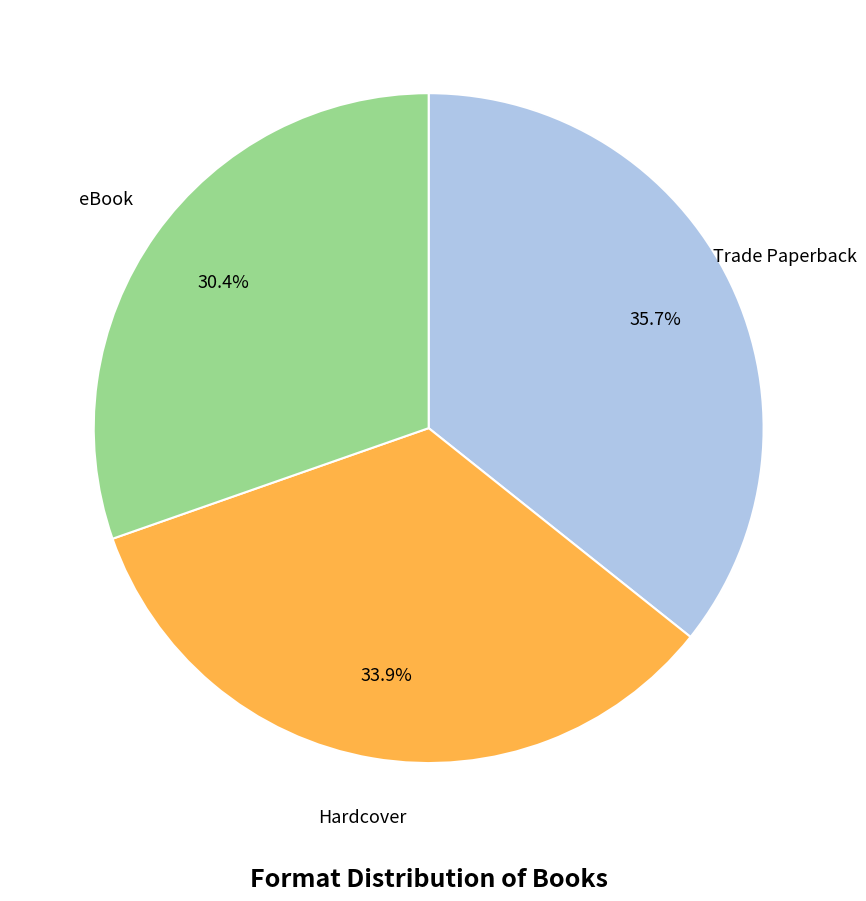

How many segments does this pie chart have?

3